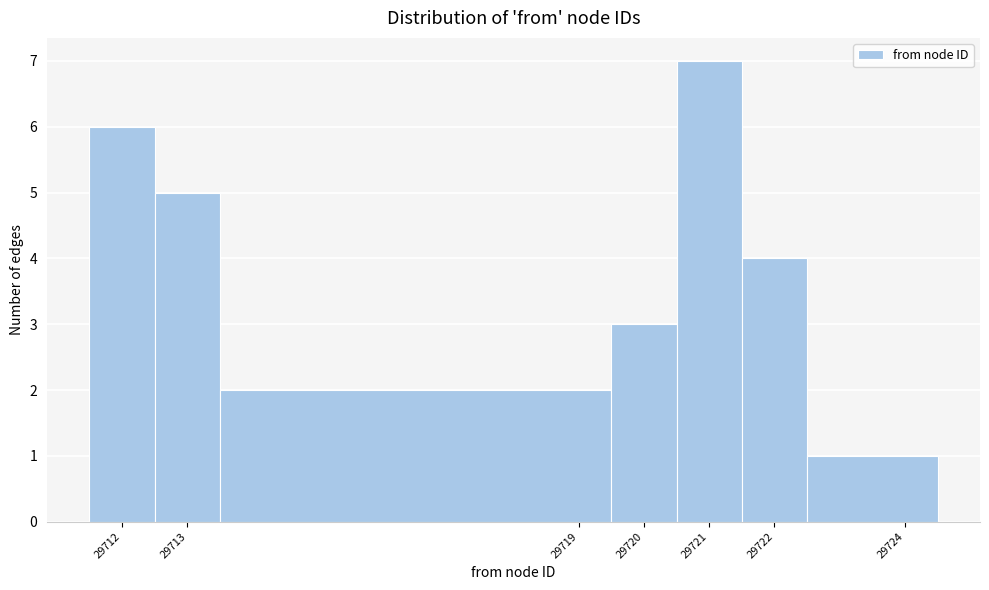

How tall is the bar that spans 29711.5 to 29712.5 on the x-axis? The values are not printed on the chart, so give them approximately, as read against the axis.

6